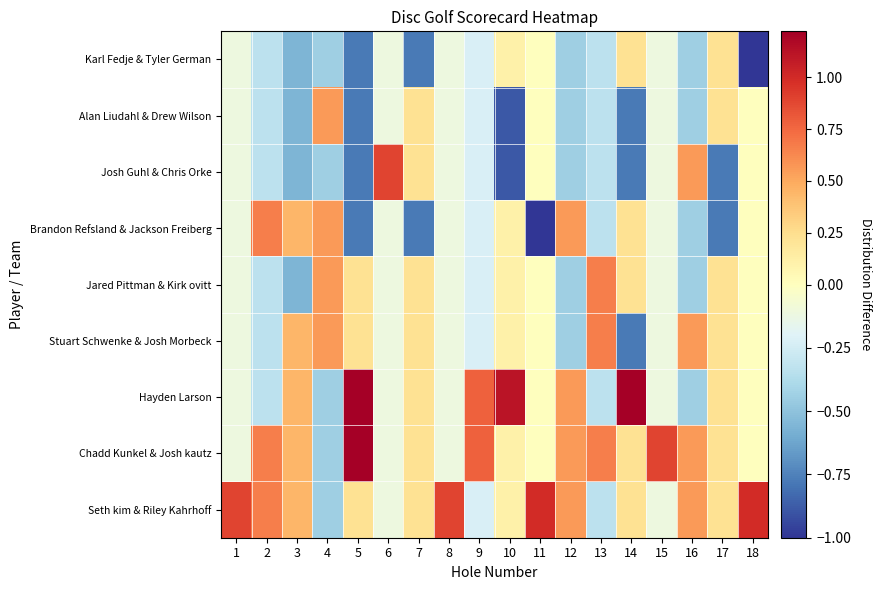

What is the maximum value shown in the chart?

1.2